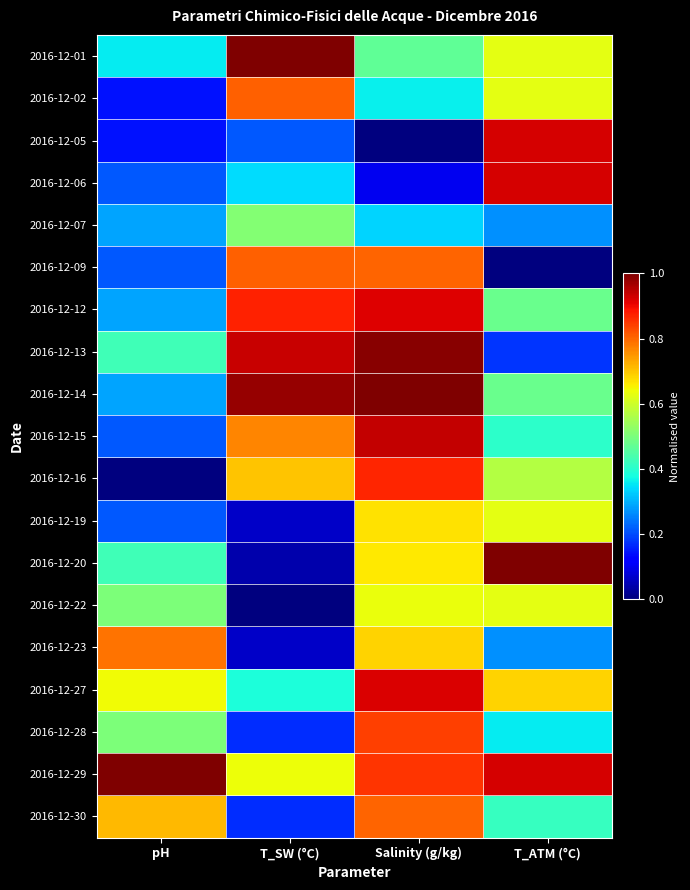

Rank the series at Salinity (g/kg) from lowest to highest value.

2016-12-05, 2016-12-06, 2016-12-07, 2016-12-02, 2016-12-01, 2016-12-22, 2016-12-20, 2016-12-19, 2016-12-23, 2016-12-09, 2016-12-30, 2016-12-28, 2016-12-29, 2016-12-16, 2016-12-12, 2016-12-27, 2016-12-15, 2016-12-13, 2016-12-14